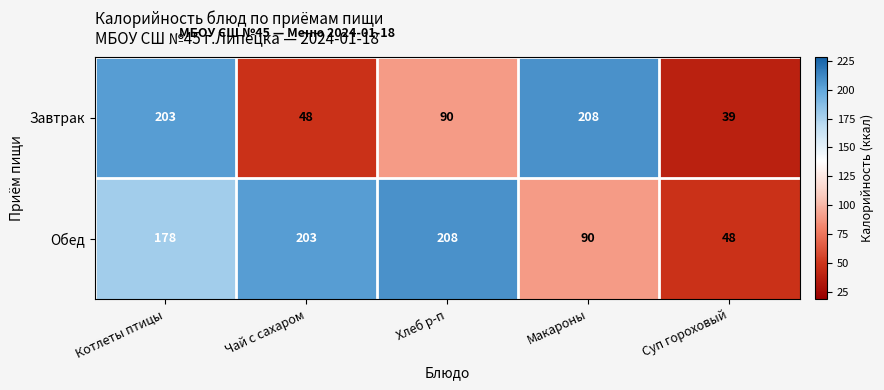

What is the total value across all series at Котлеты птицы?

381